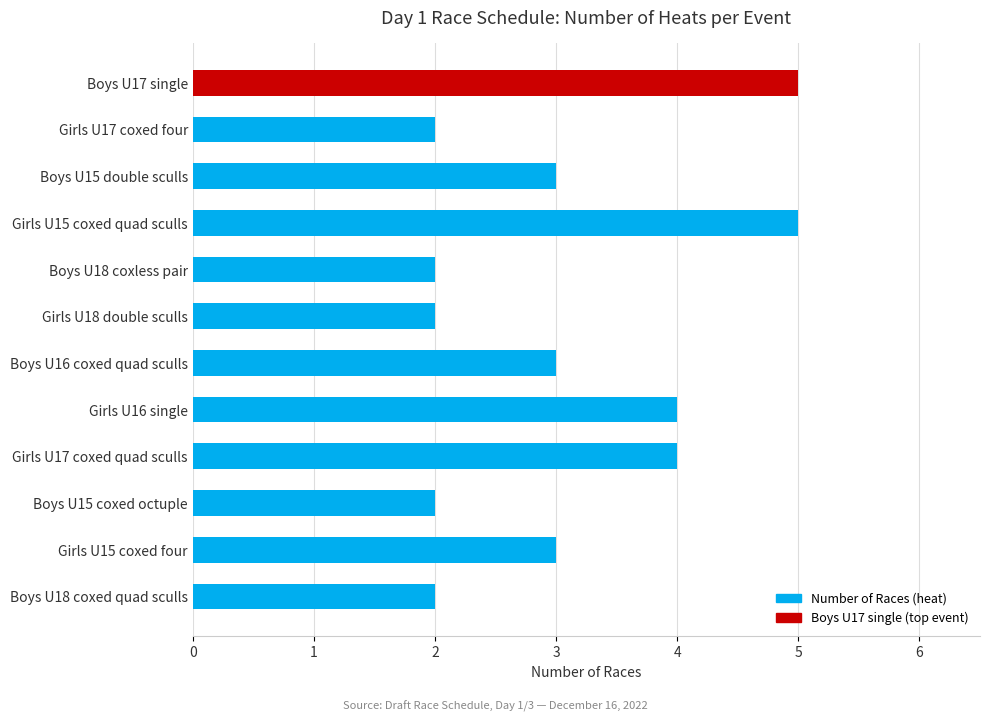

Which has a higher value, Girls U15 coxed quad sculls or Girls U16 single?

Girls U15 coxed quad sculls